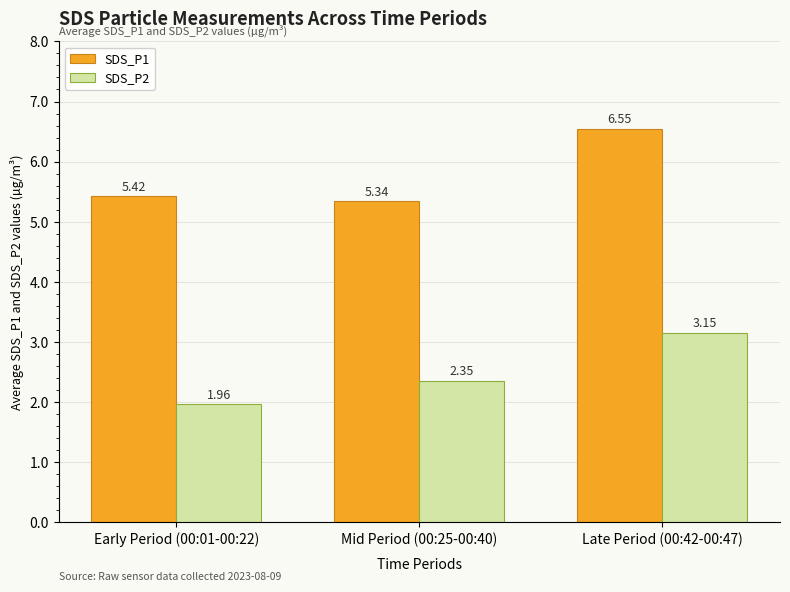

Rank the series by their average value, from lowest to highest.

SDS_P2, SDS_P1